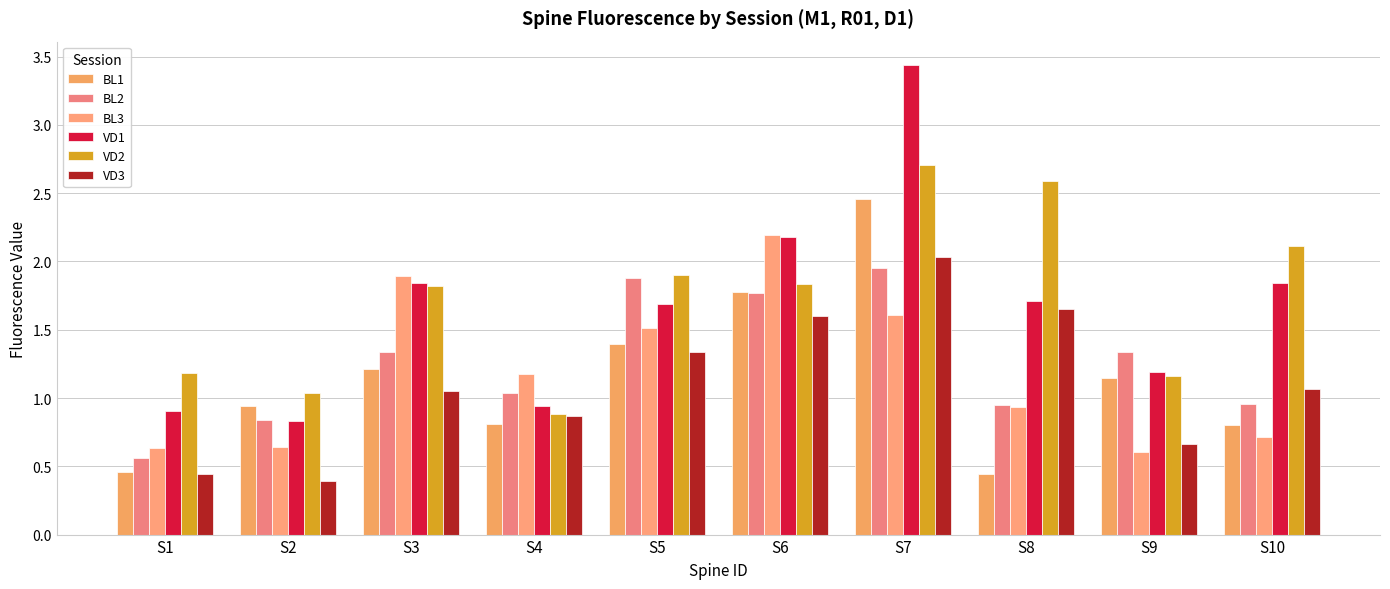

What is the difference between the highest and lowest values at S7?

1.8